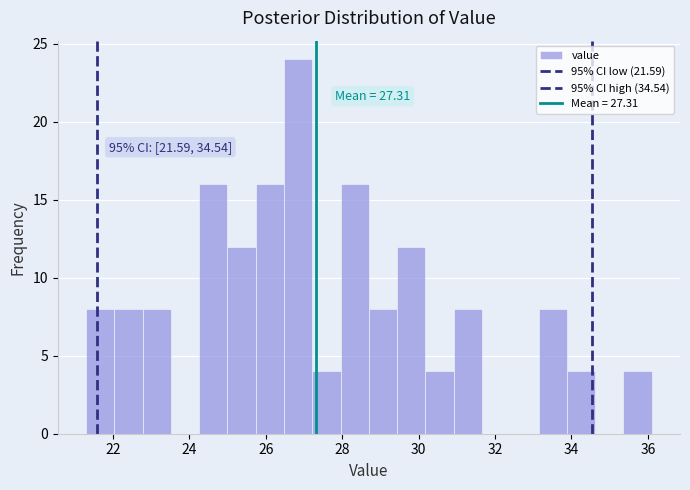

Read against the x-axis, roughly where is the centre of the tallest bar?

26.8